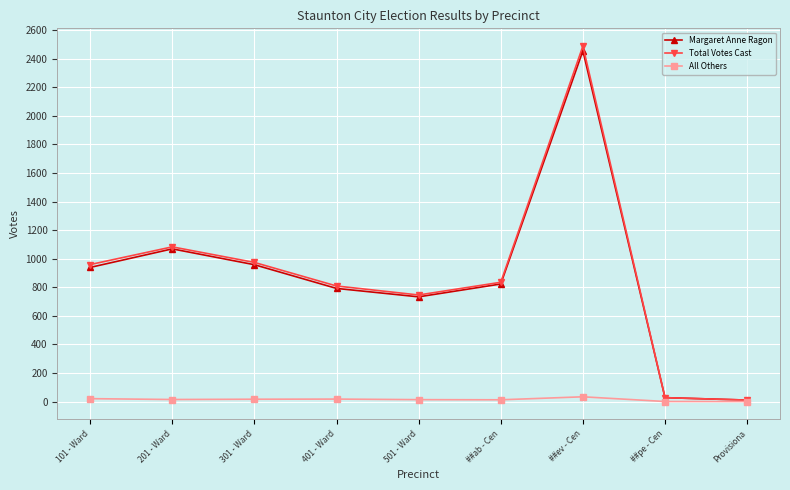

At how many categories does at least one series exceed 180?

7